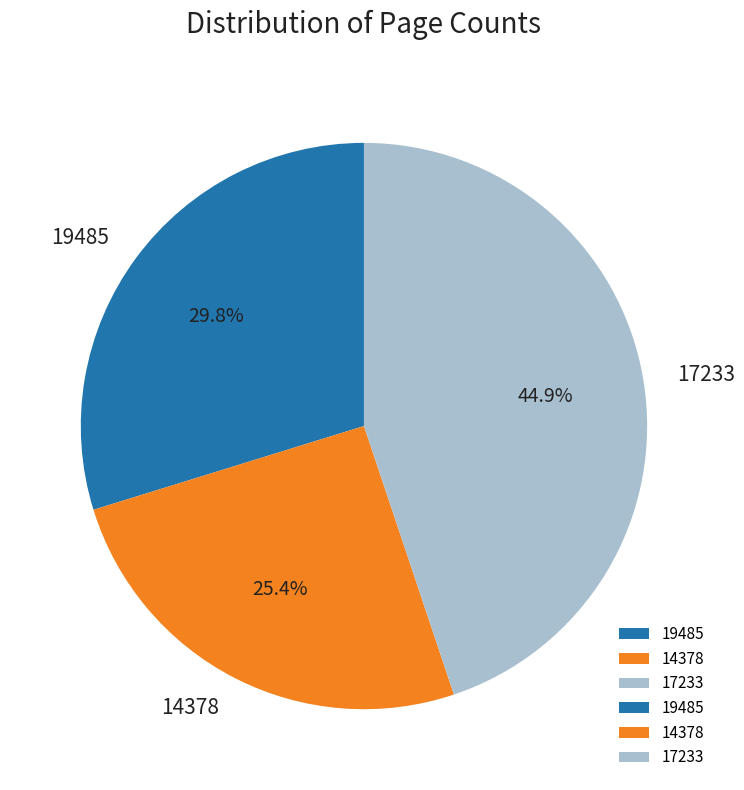

Does 14378 represent more than half of the total?

No